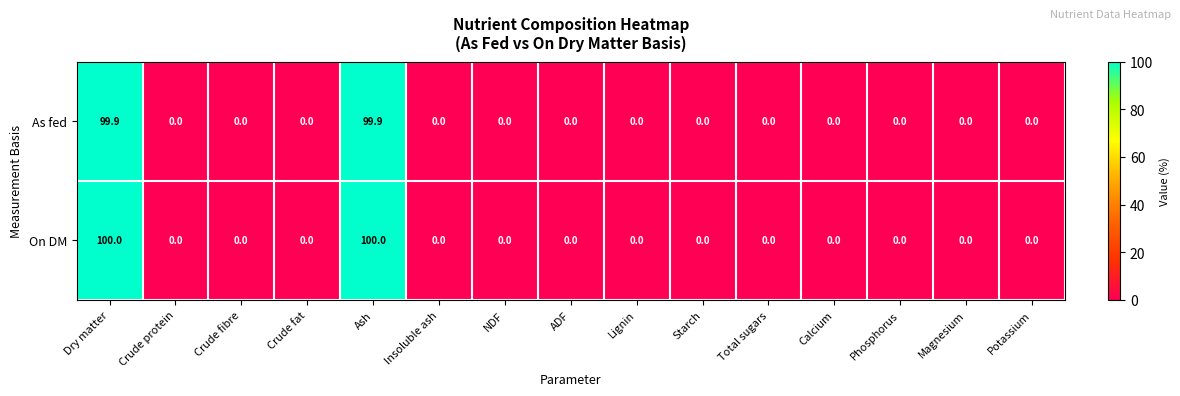

What is the maximum value for As fed?

99.9